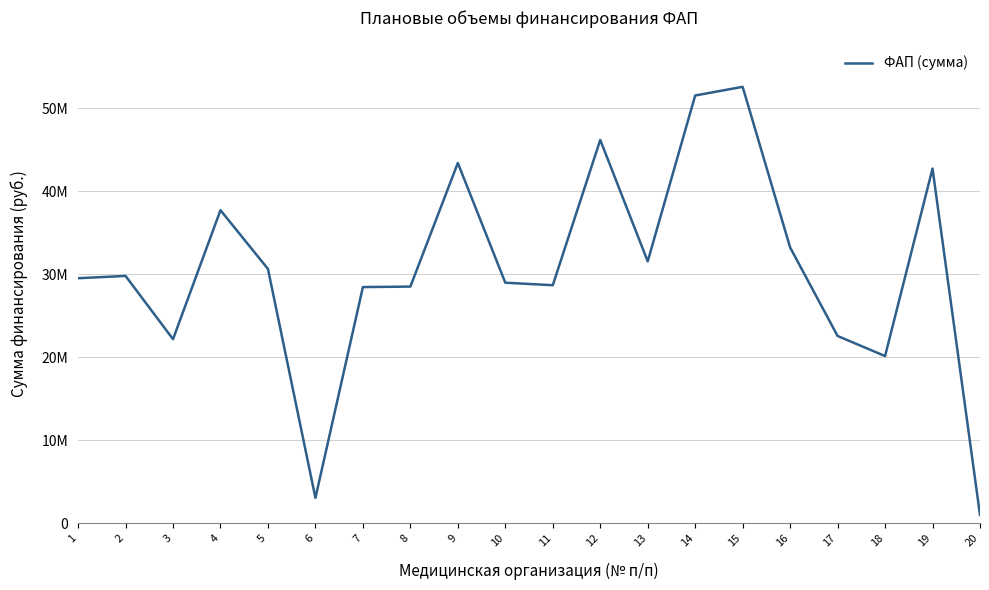

At which category does the data reach its first local peak?

2